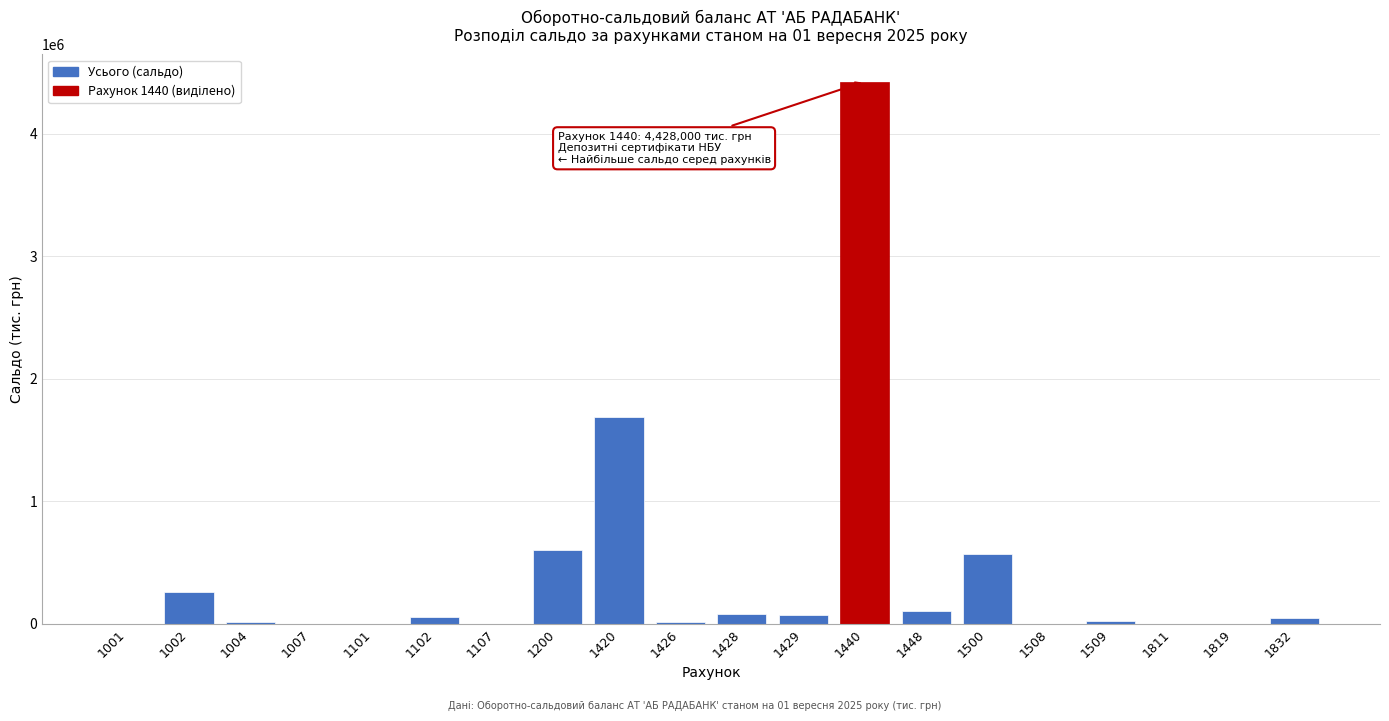

Approximately how many times larger is the value at 1420 compared to 1500?

3.0